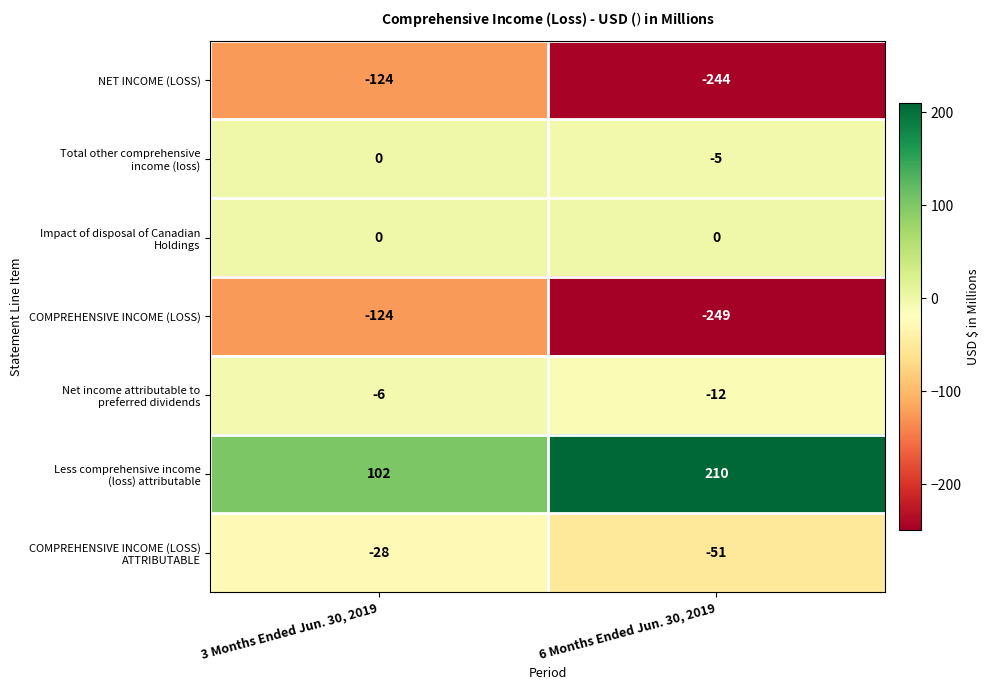

What is the total value across all series at 3 Months Ended Jun. 30, 2019?

-180